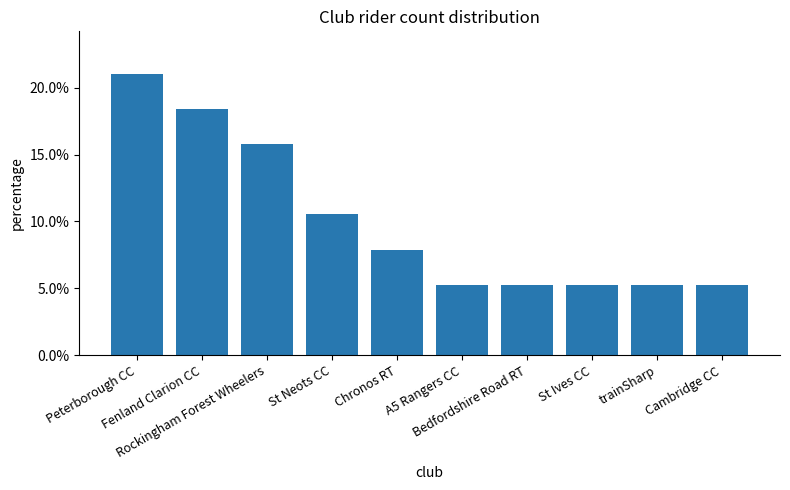

Reading left to right, list all the values displayed in this chart.

0.2	0.2	0.2	0.1	0.1	0.1	0.1	0.1	0.1	0.1